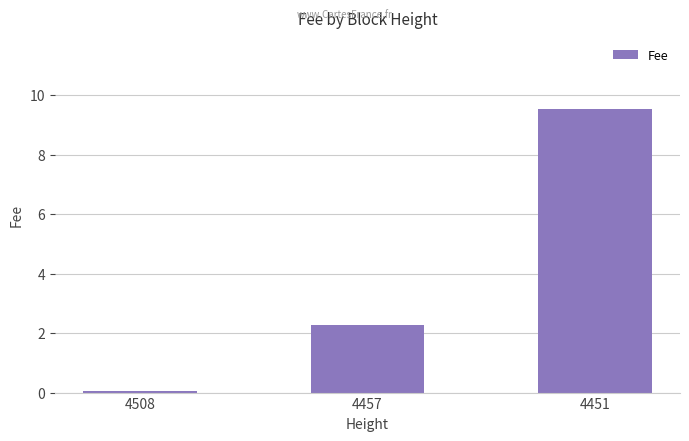

The chart shows a value of 4.0 at 4457. True or false?

False